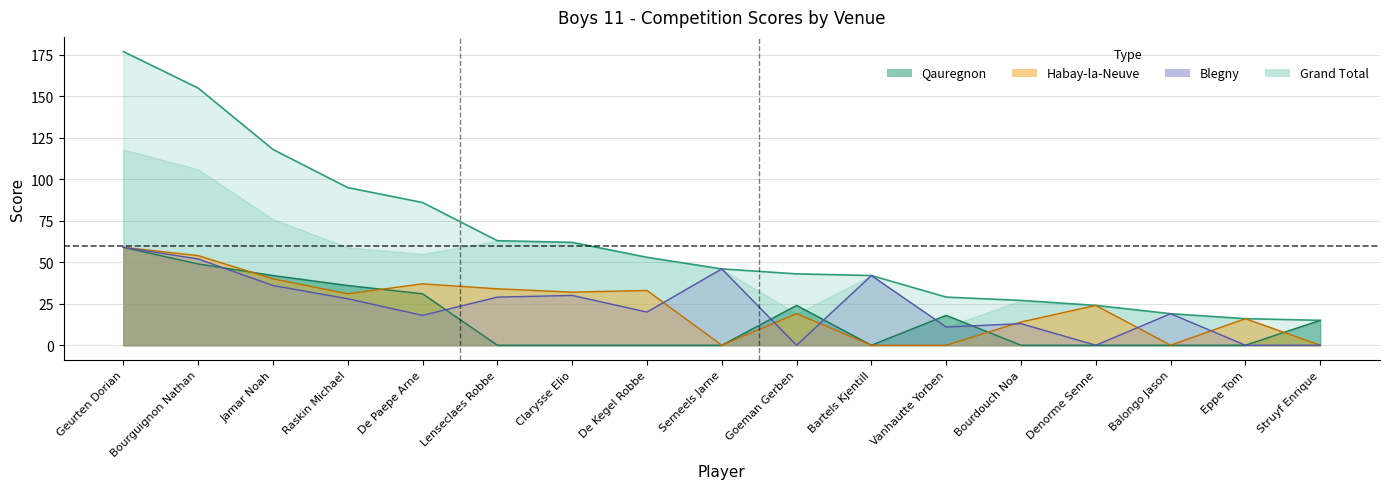

Count the number of data series in this chart.

4